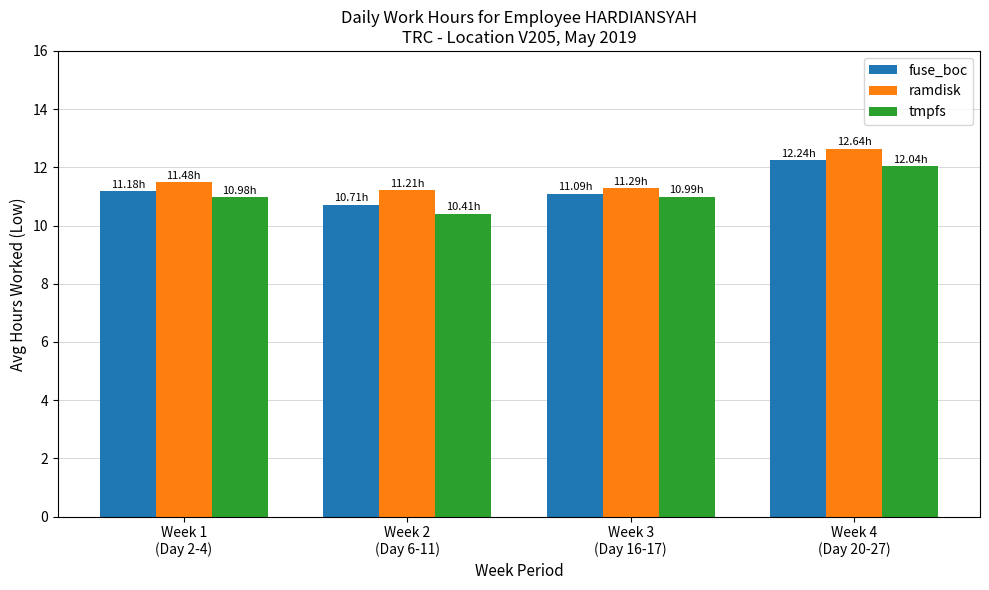

What is the value of the fuse_boc bar at the 1st from the left?

11.2